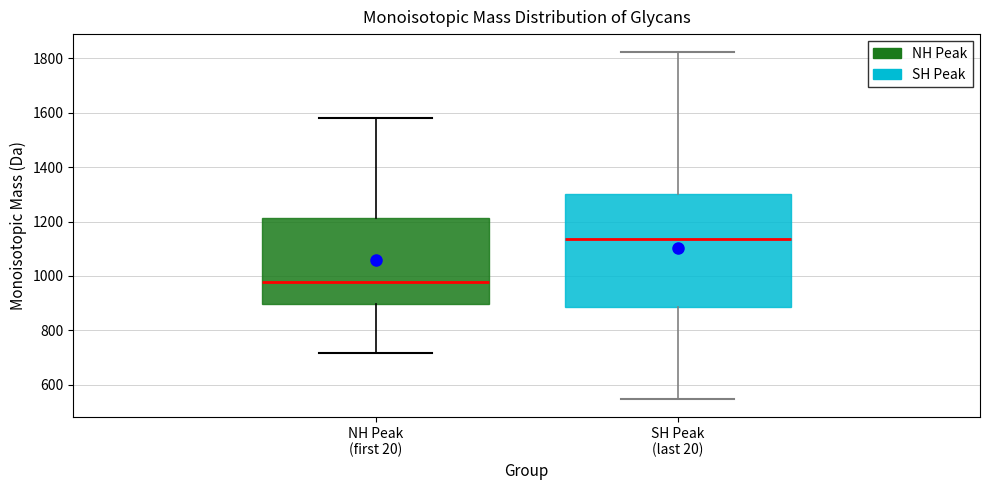

Which box's median line is the highest?

SH Peak (last 20)